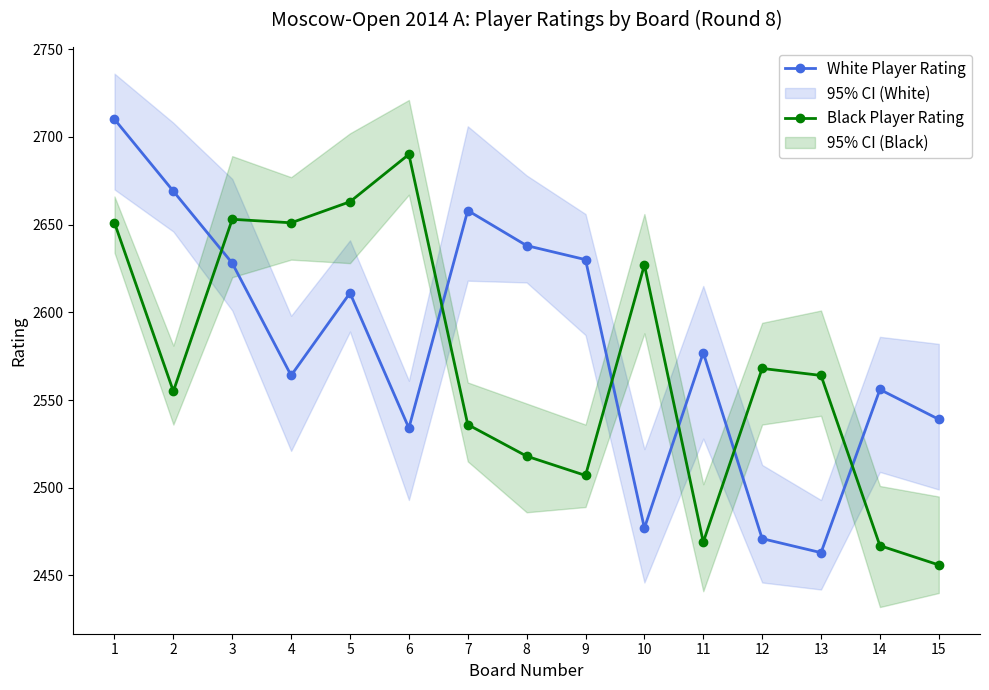

Which series has the largest total across all categories?

White Player Rating